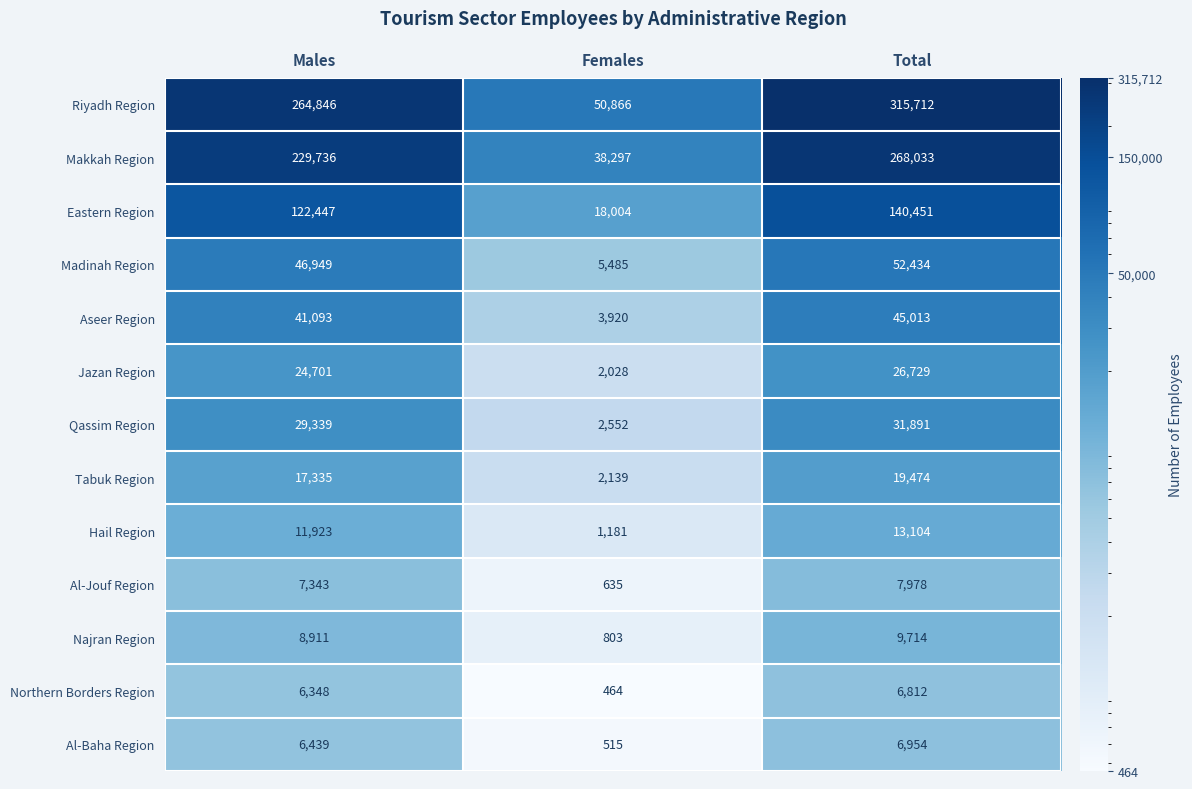

At which category does the chart reach its minimum across all series?

Females